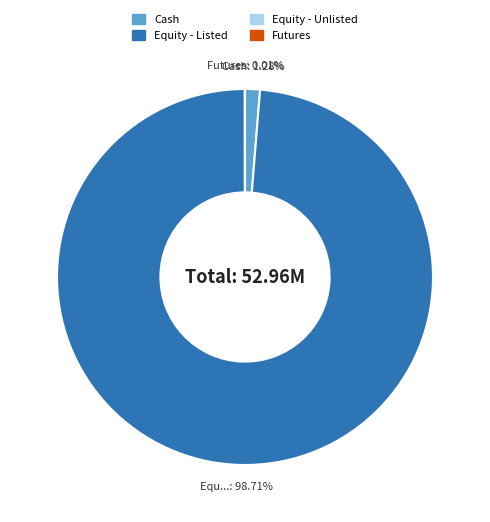

What is the majority slice?

Equity - Listed